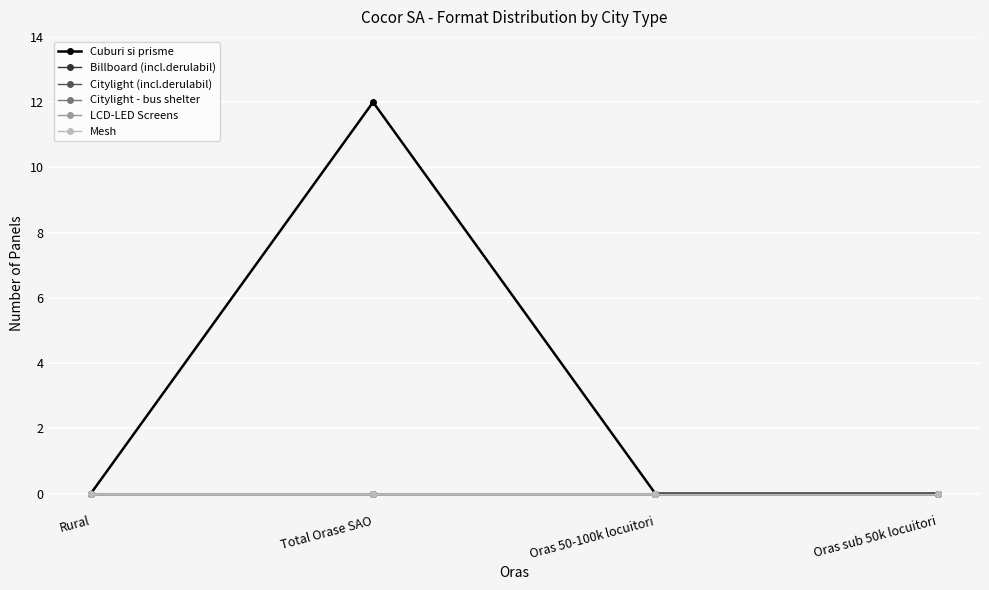

Is this an area chart (filled region under the line)?

No